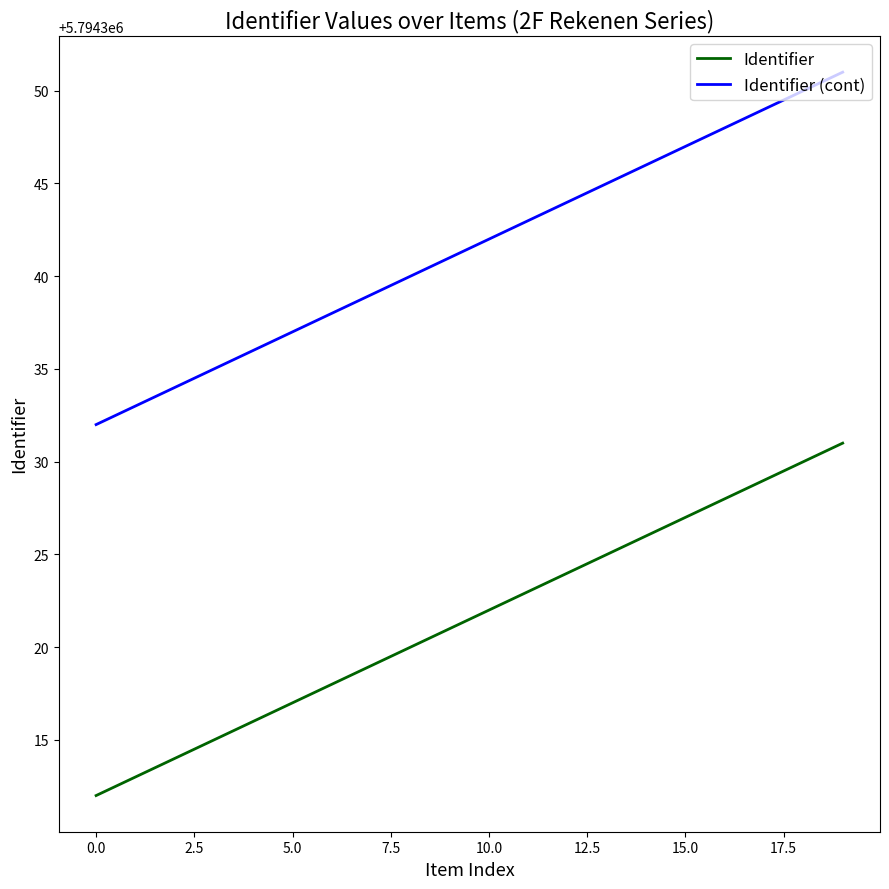

List the series in order of their peak value, highest first.

Identifier (cont), Identifier